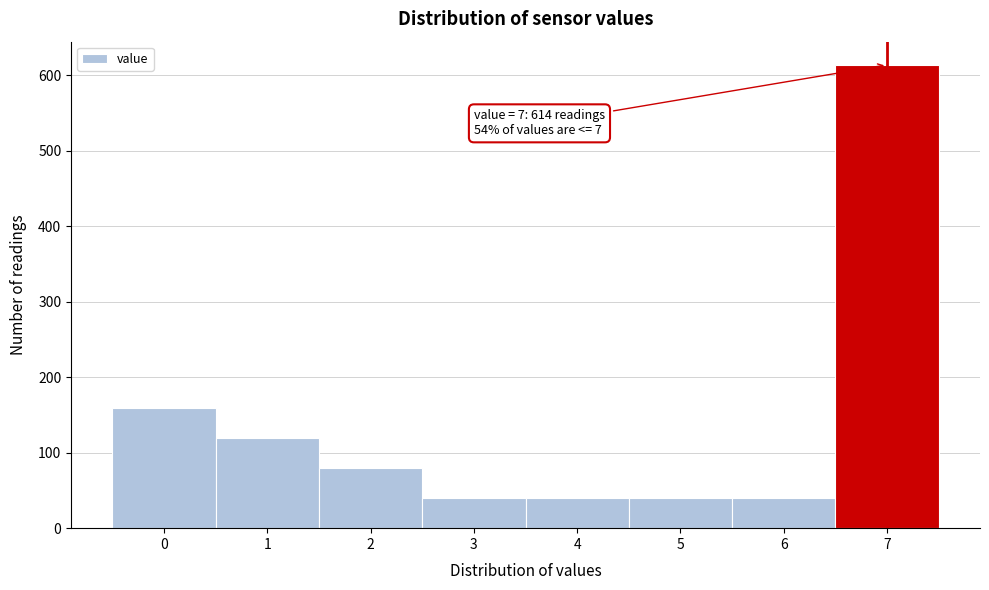

Reading left to right, extract all data points from this chart.

0=159	1=120	2=80	3=40	4=40	5=40	6=40	7=614